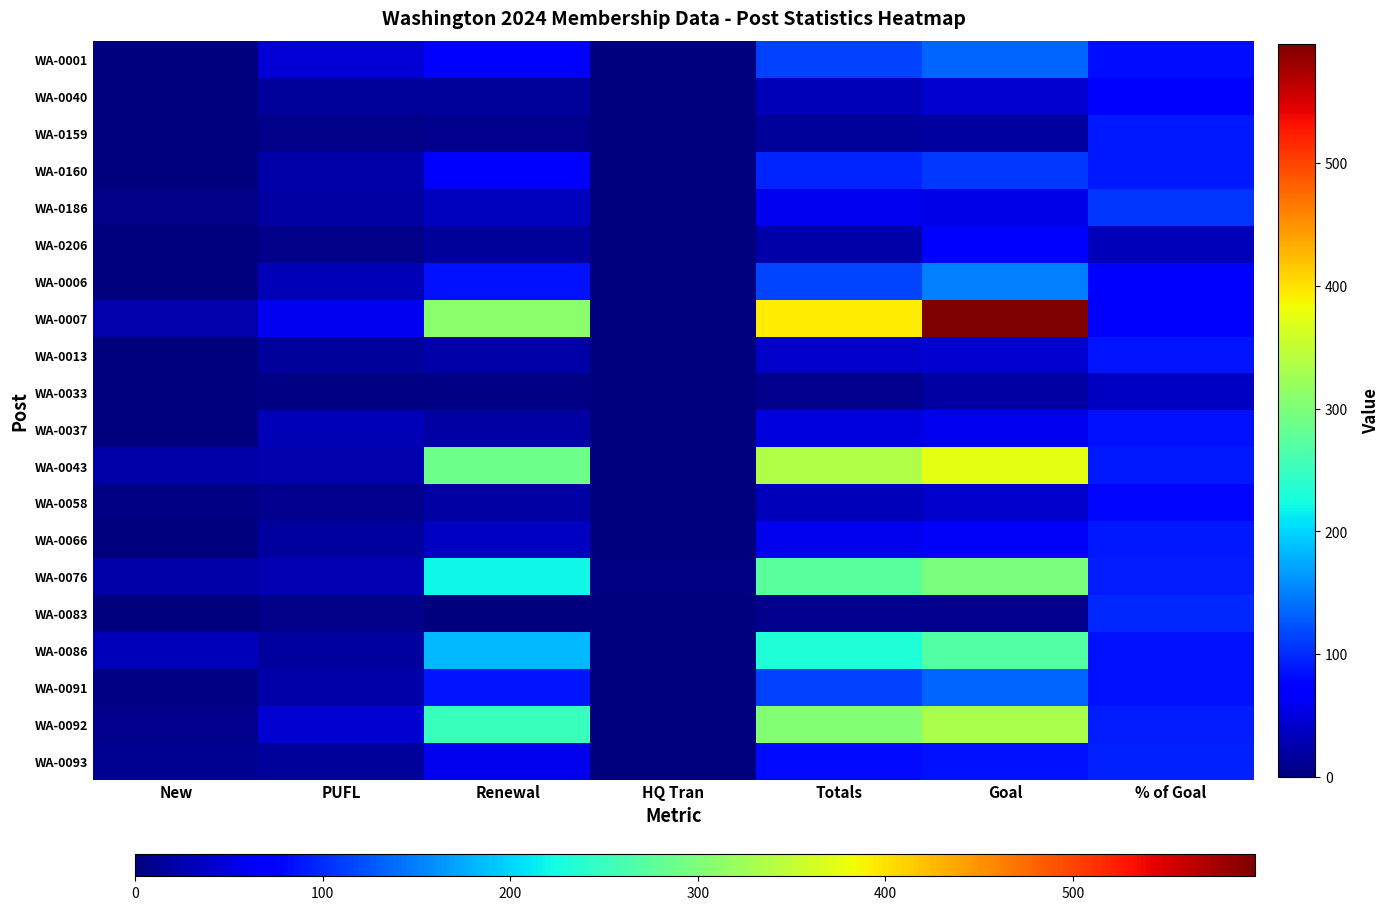

Between Renewal and % of Goal, which series saw the biggest shift?

WA-0007